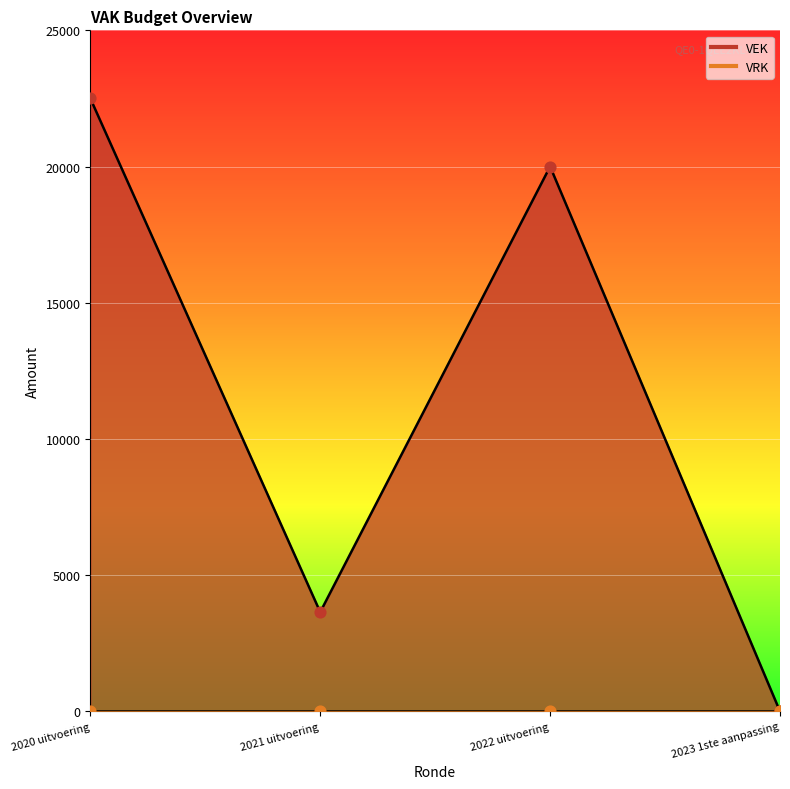

Between 2023 1ste aanpassing and 2022 uitvoering, which is larger?

2022 uitvoering